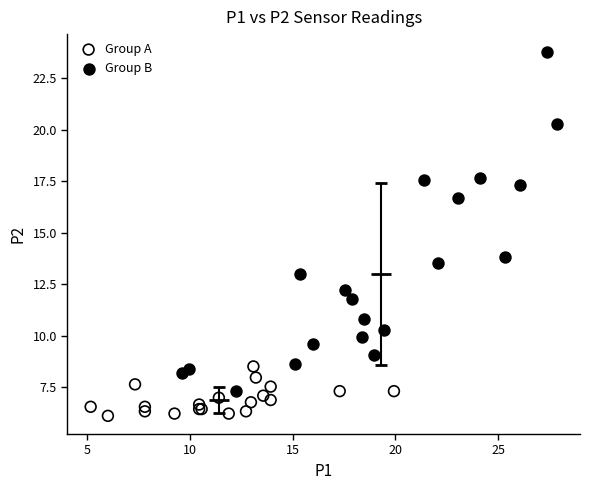

Which series contains the highest Y value?

Group B